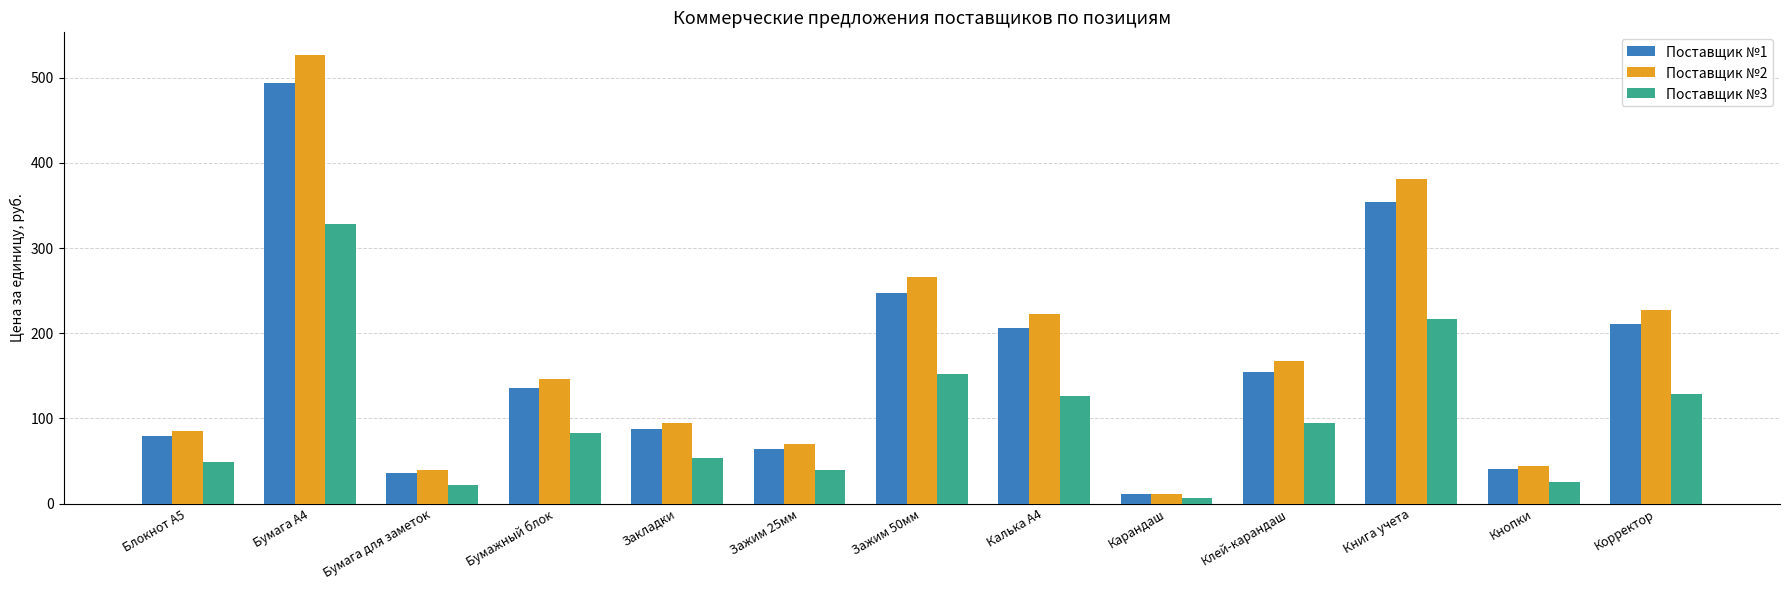

How many series are shown in this chart?

3